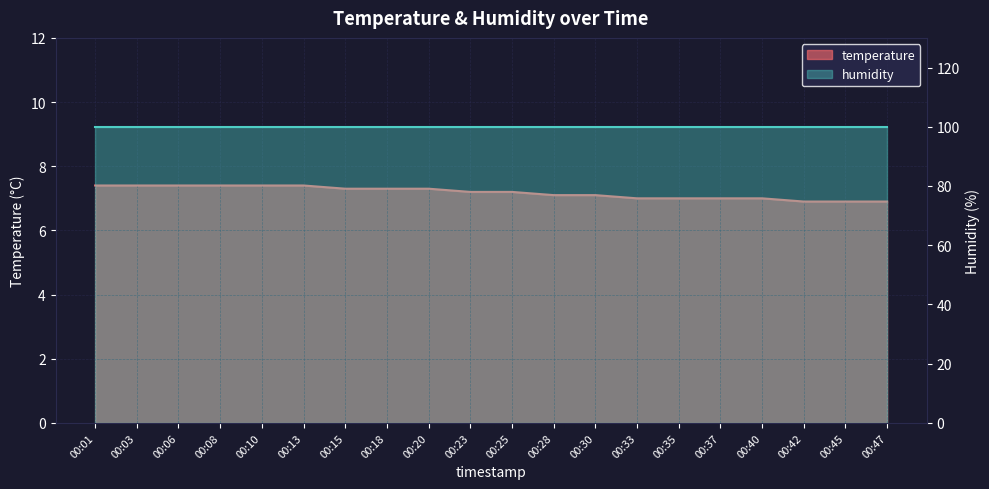

What is the change in value from 00:03 to 00:47?

-0.5